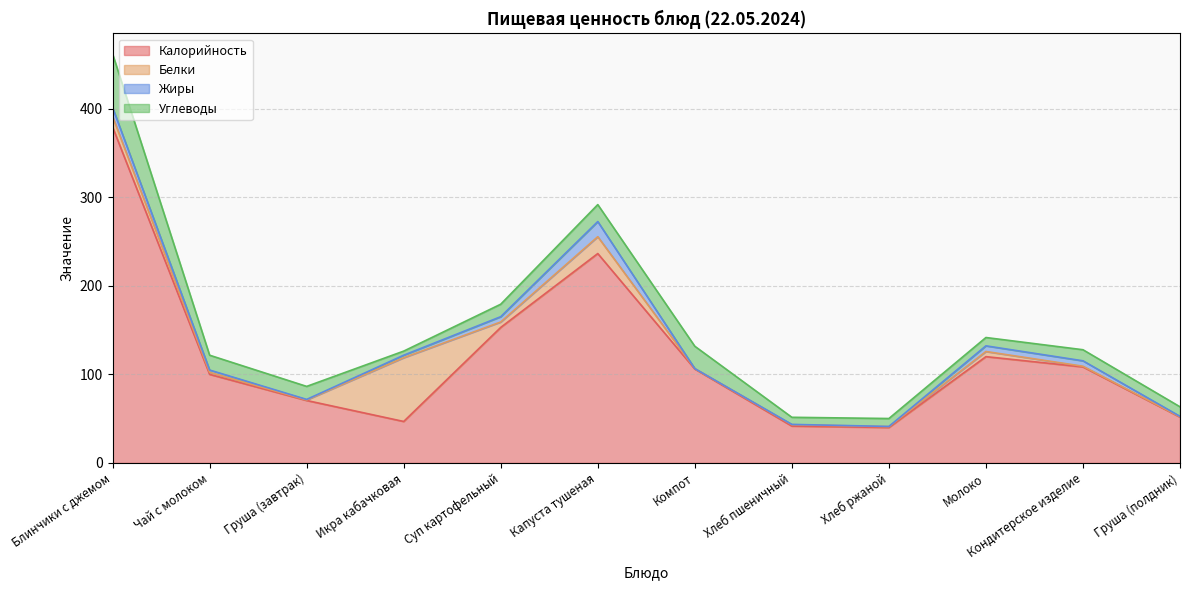

True or false: Белки and Жиры intersect in this chart.

True